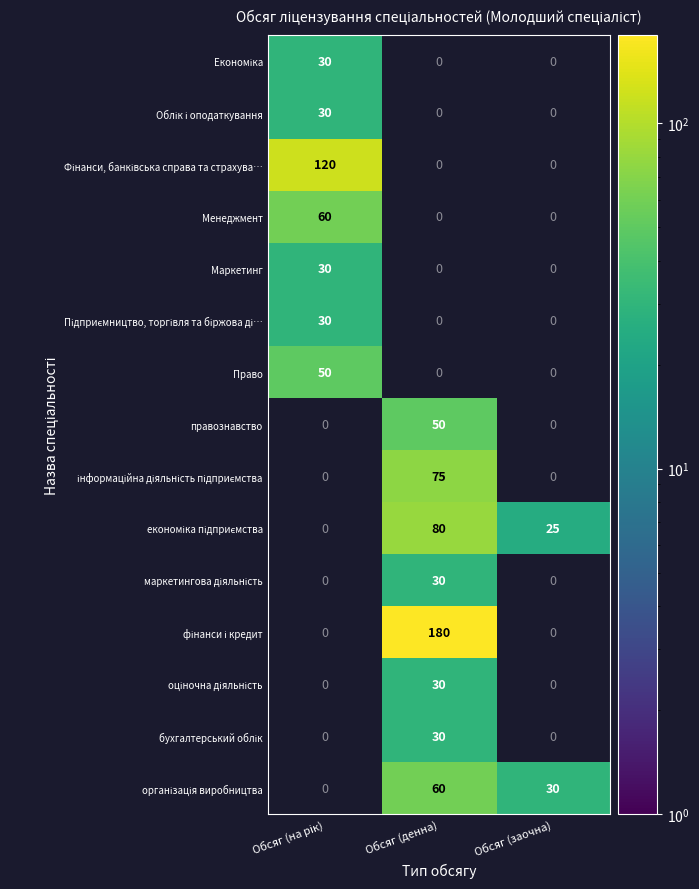

List the series in order of their peak value, lowest first.

Економіка, Облік і оподаткування, Маркетинг, Підприємництво, торгівля та біржова ді…, Право, Менеджмент, Фінанси, банківська справа та страхува…, правознавство, інформаційна діяльність підприємства, економіка підприємства, маркетингова діяльність, фінанси і кредит, оціночна діяльність, бухгалтерський облік, організація виробництва